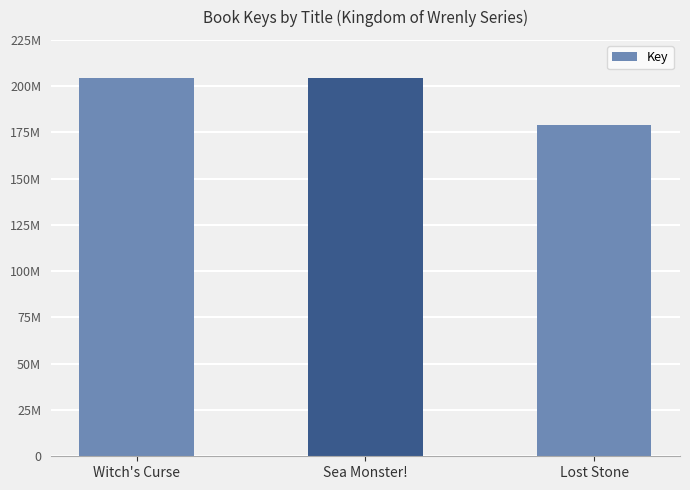

How many values are below 204599125?

1